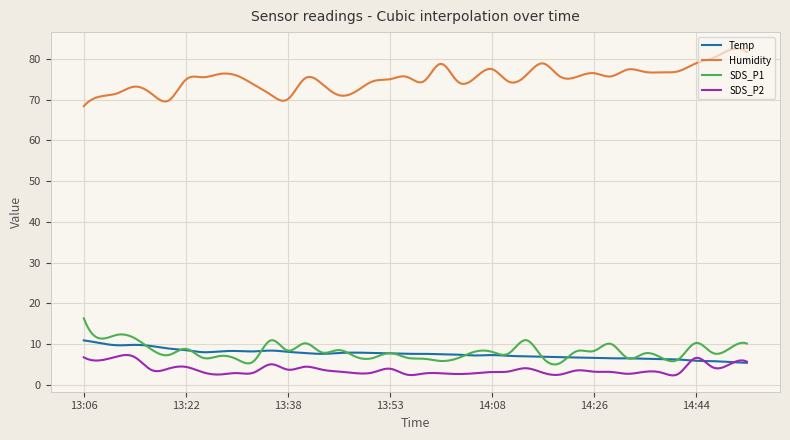

Rank the series by their maximum value, from highest to lowest.

Humidity, SDS_P1, Temp, SDS_P2